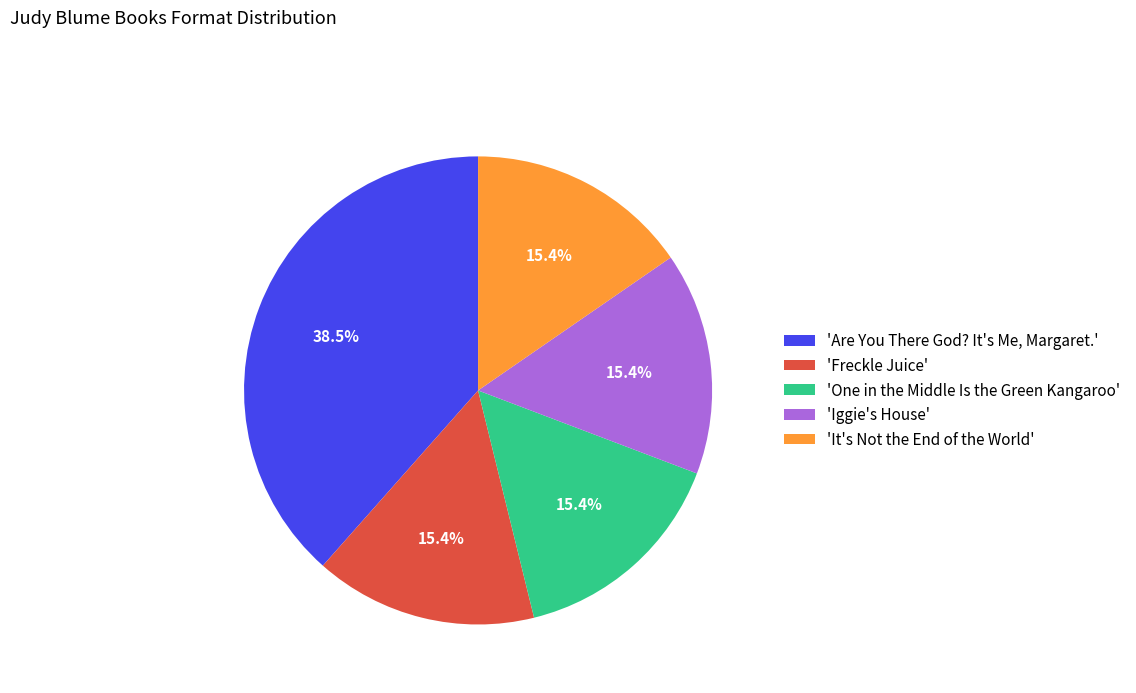

Is the sum of 'It's Not the End of the World' and 'Are You There God? It's Me, Margaret.' greater than half?

Yes